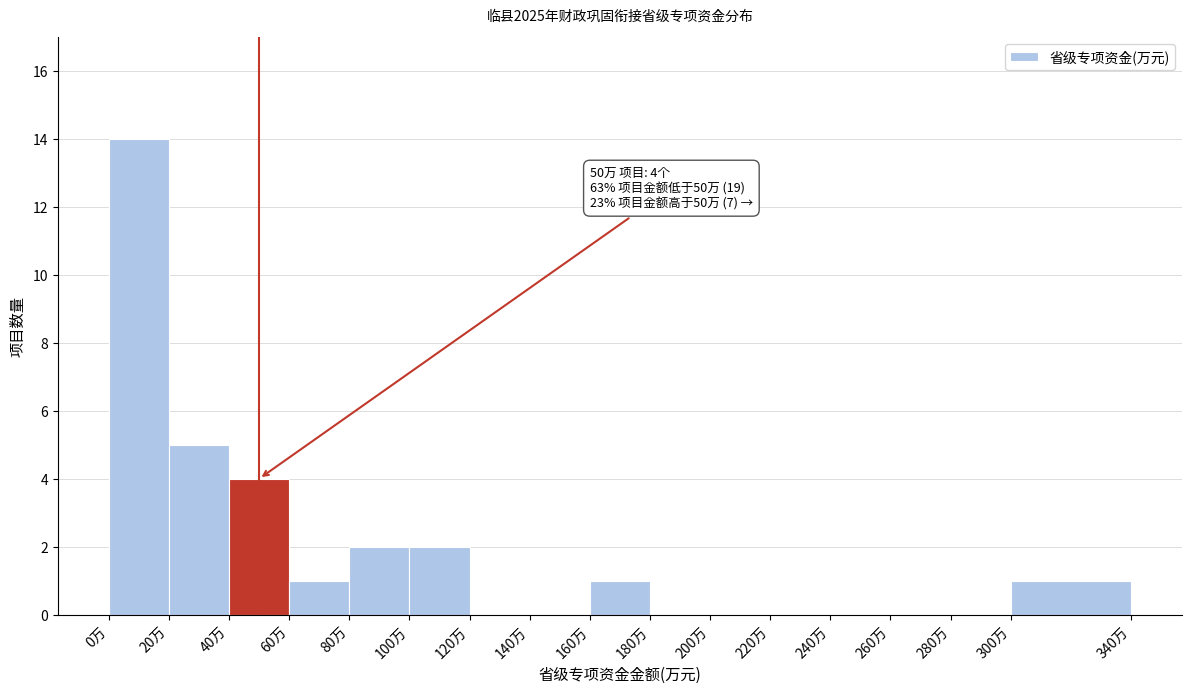

Over which range of the x-axis is the bar tallest?

0 to 20